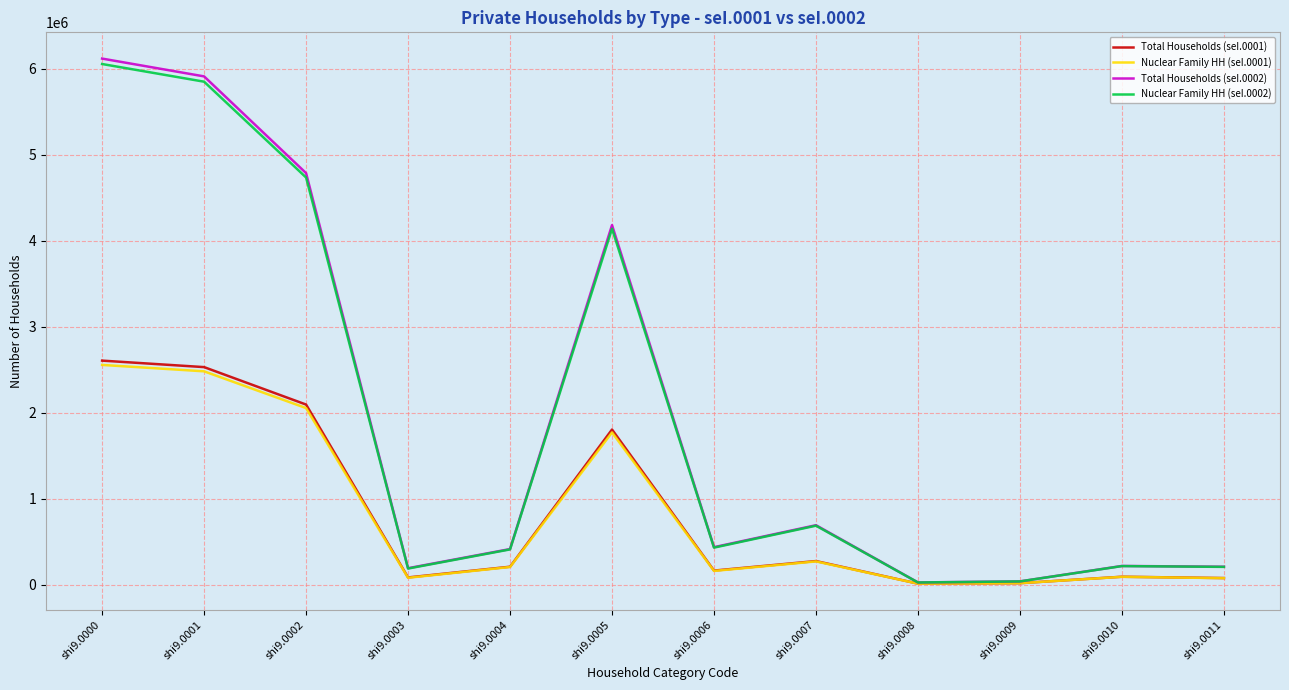

What are all the series names shown in the legend?

Total Households (seI.0001), Nuclear Family HH (seI.0001), Total Households (seI.0002), Nuclear Family HH (seI.0002)